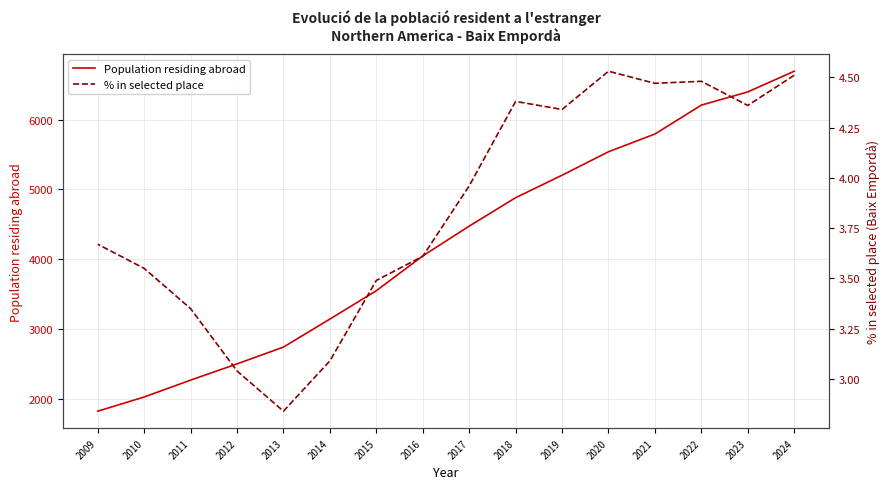

At which label does Population residing abroad reach its minimum?

2009